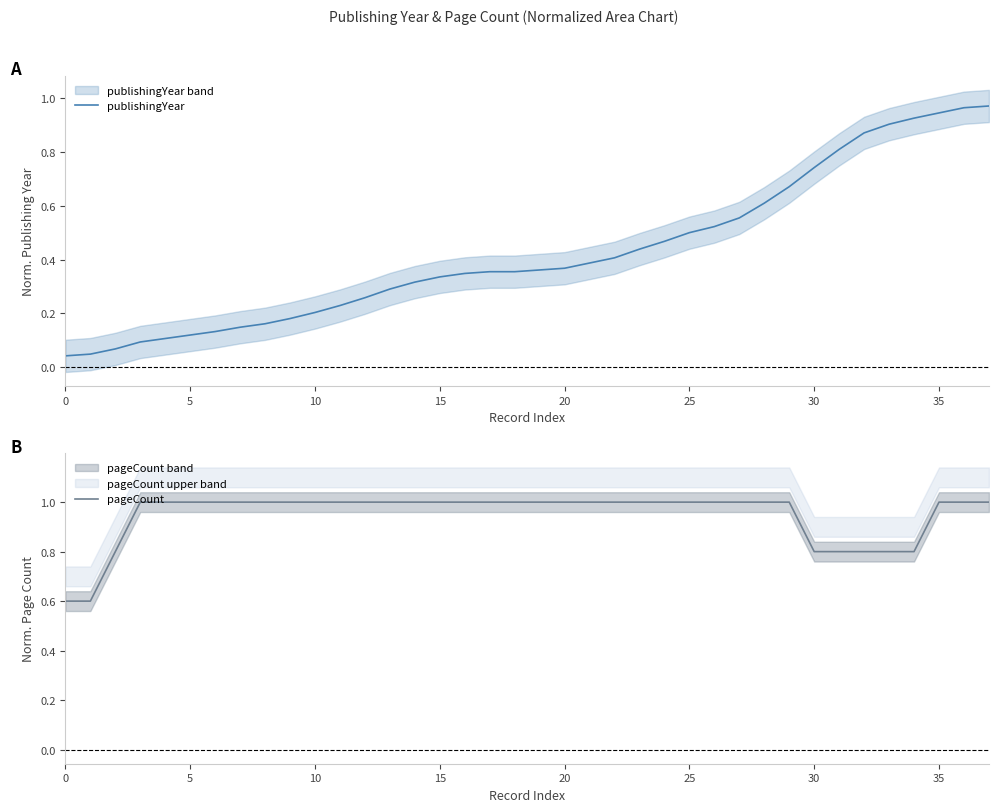

What is the label of the 36th point from the left?

35